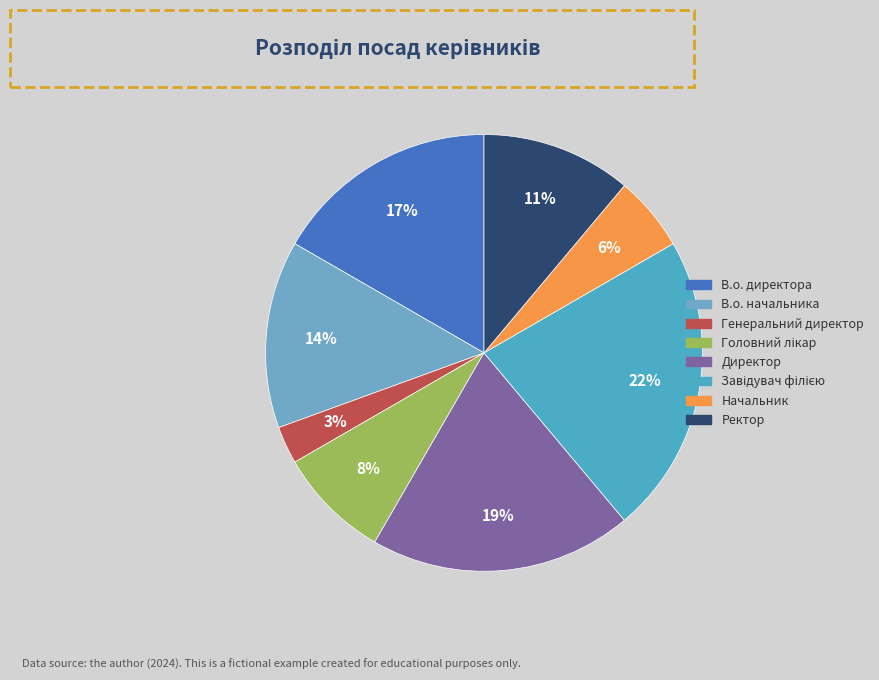

Count the number of slices in the pie.

8